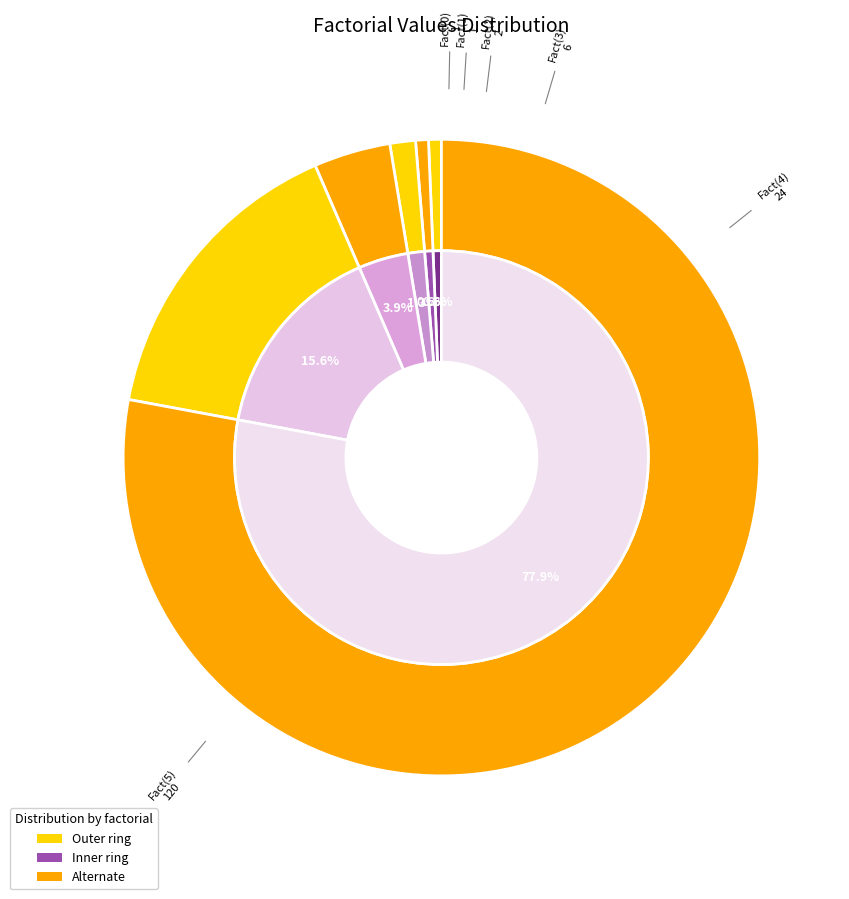

To the nearest percent, what is the difference between the Fact(4) and Fact(5) slice percentages?

62%